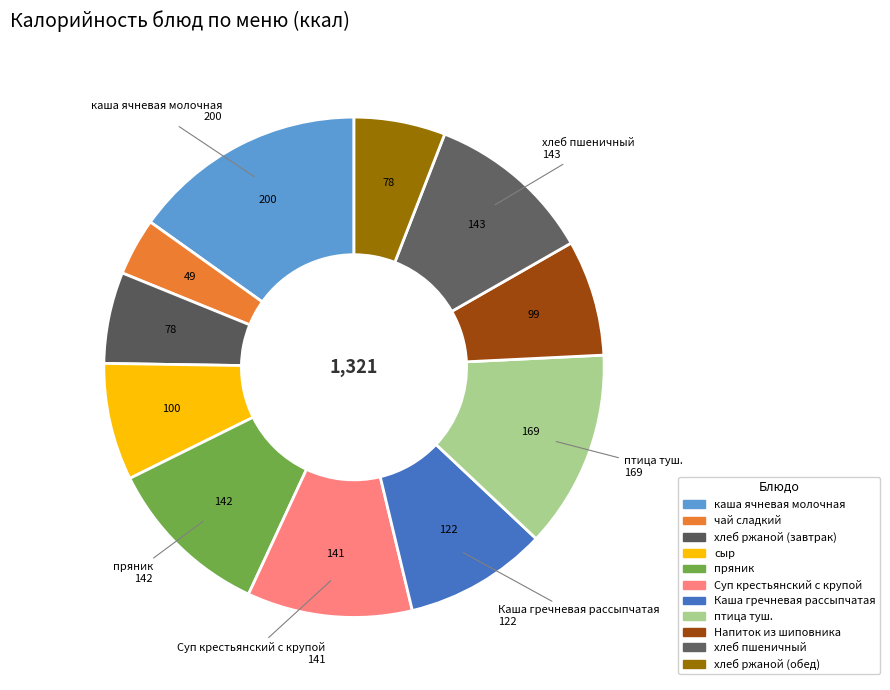

How many segments does this pie chart have?

11